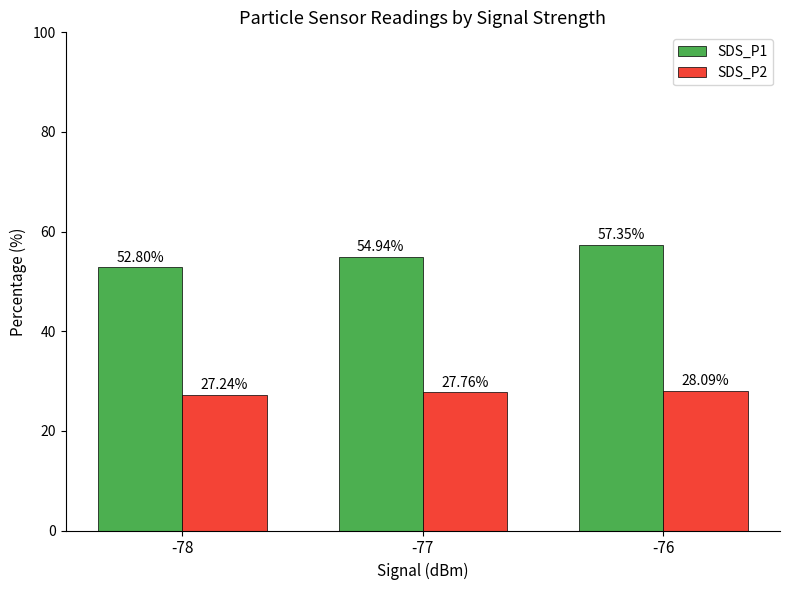

List the series in order of their peak value, lowest first.

SDS_P2, SDS_P1